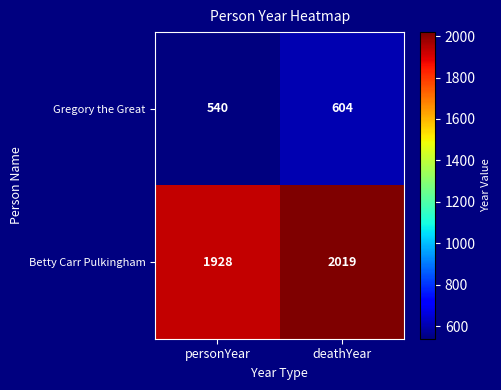

Count the number of data series in this chart.

2